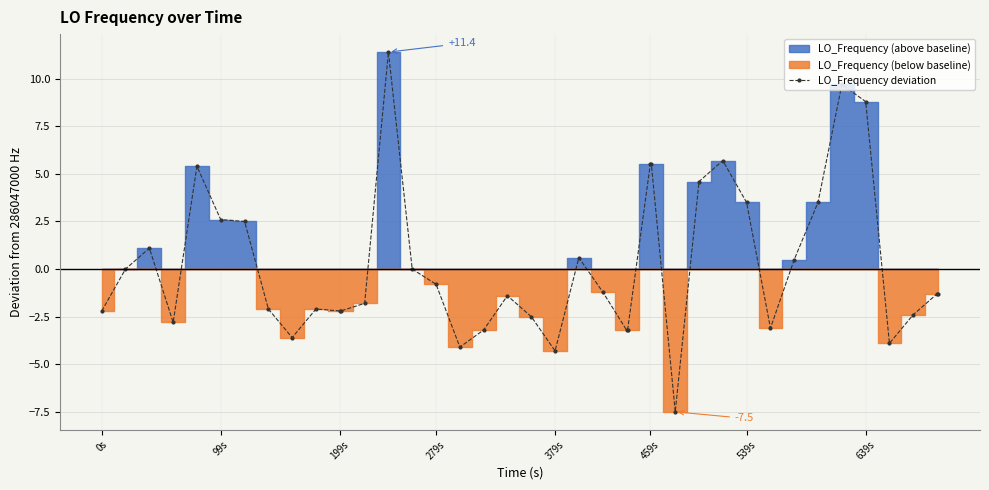

True or false: LO_Frequency deviation has more than 2 points higher than both neighbors.

True